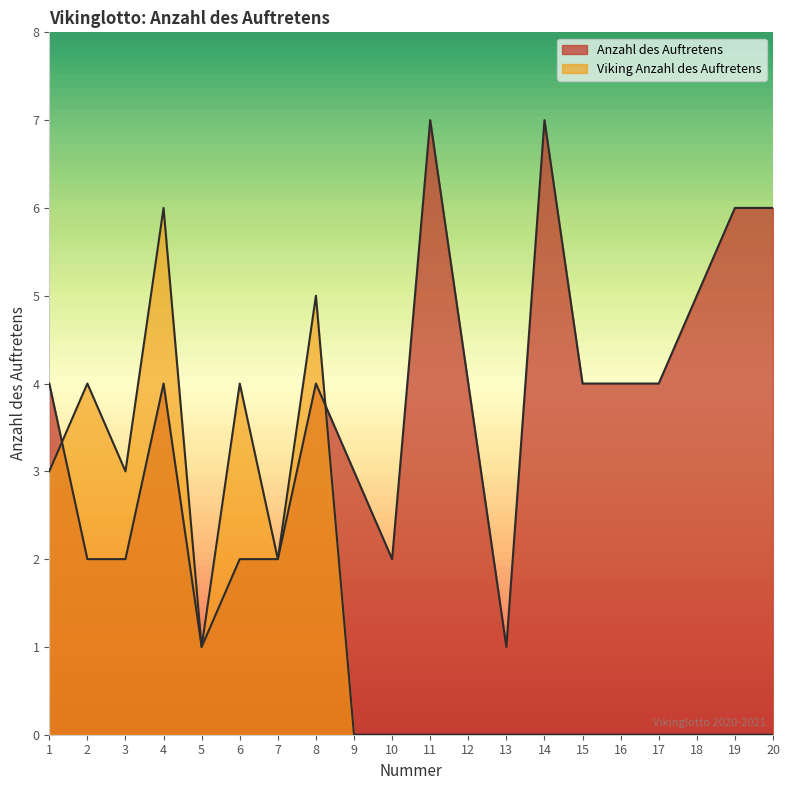

How many lines are shown in the chart?

2